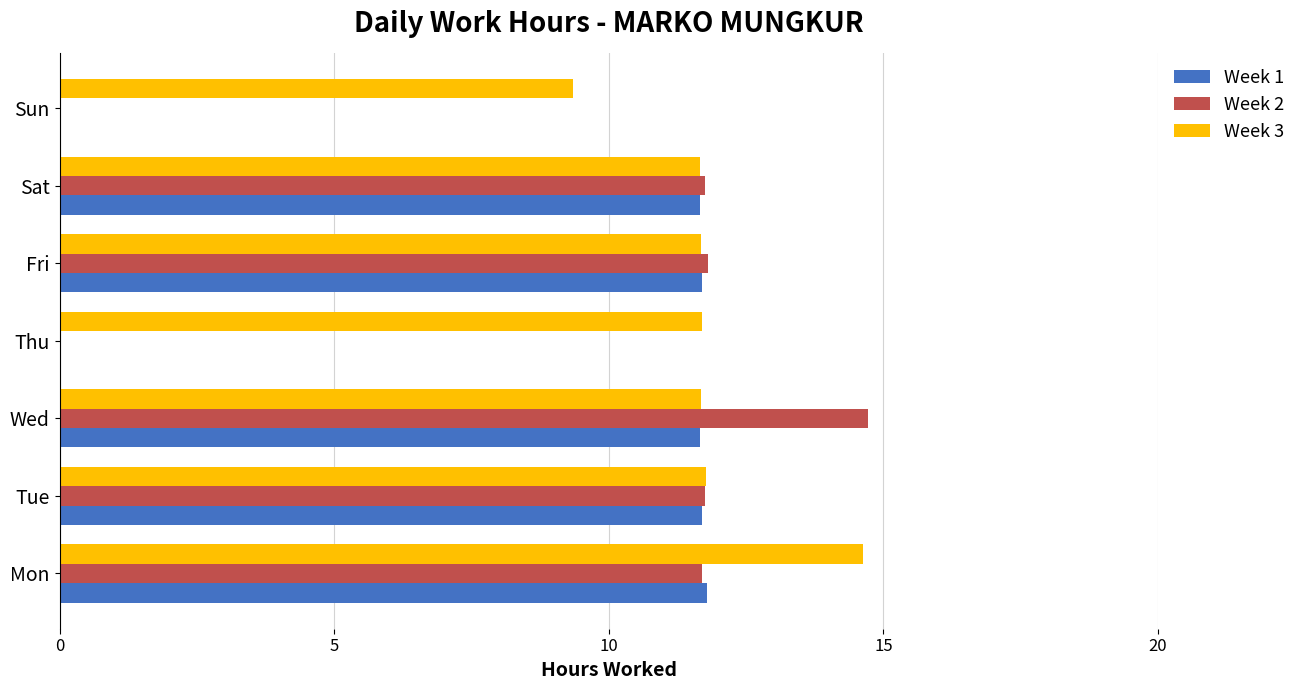

Which series has the largest total across all categories?

Week 3